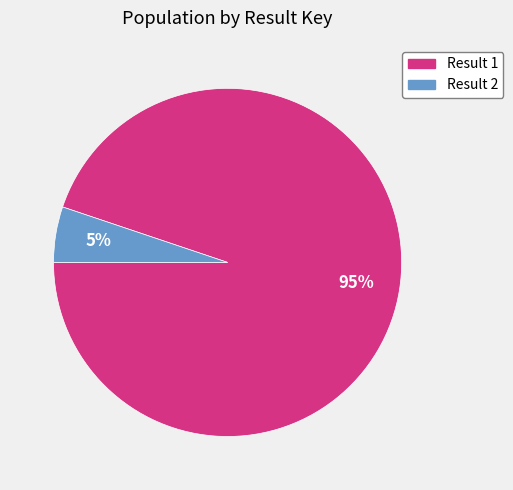

Which slice is the largest?

Result 1